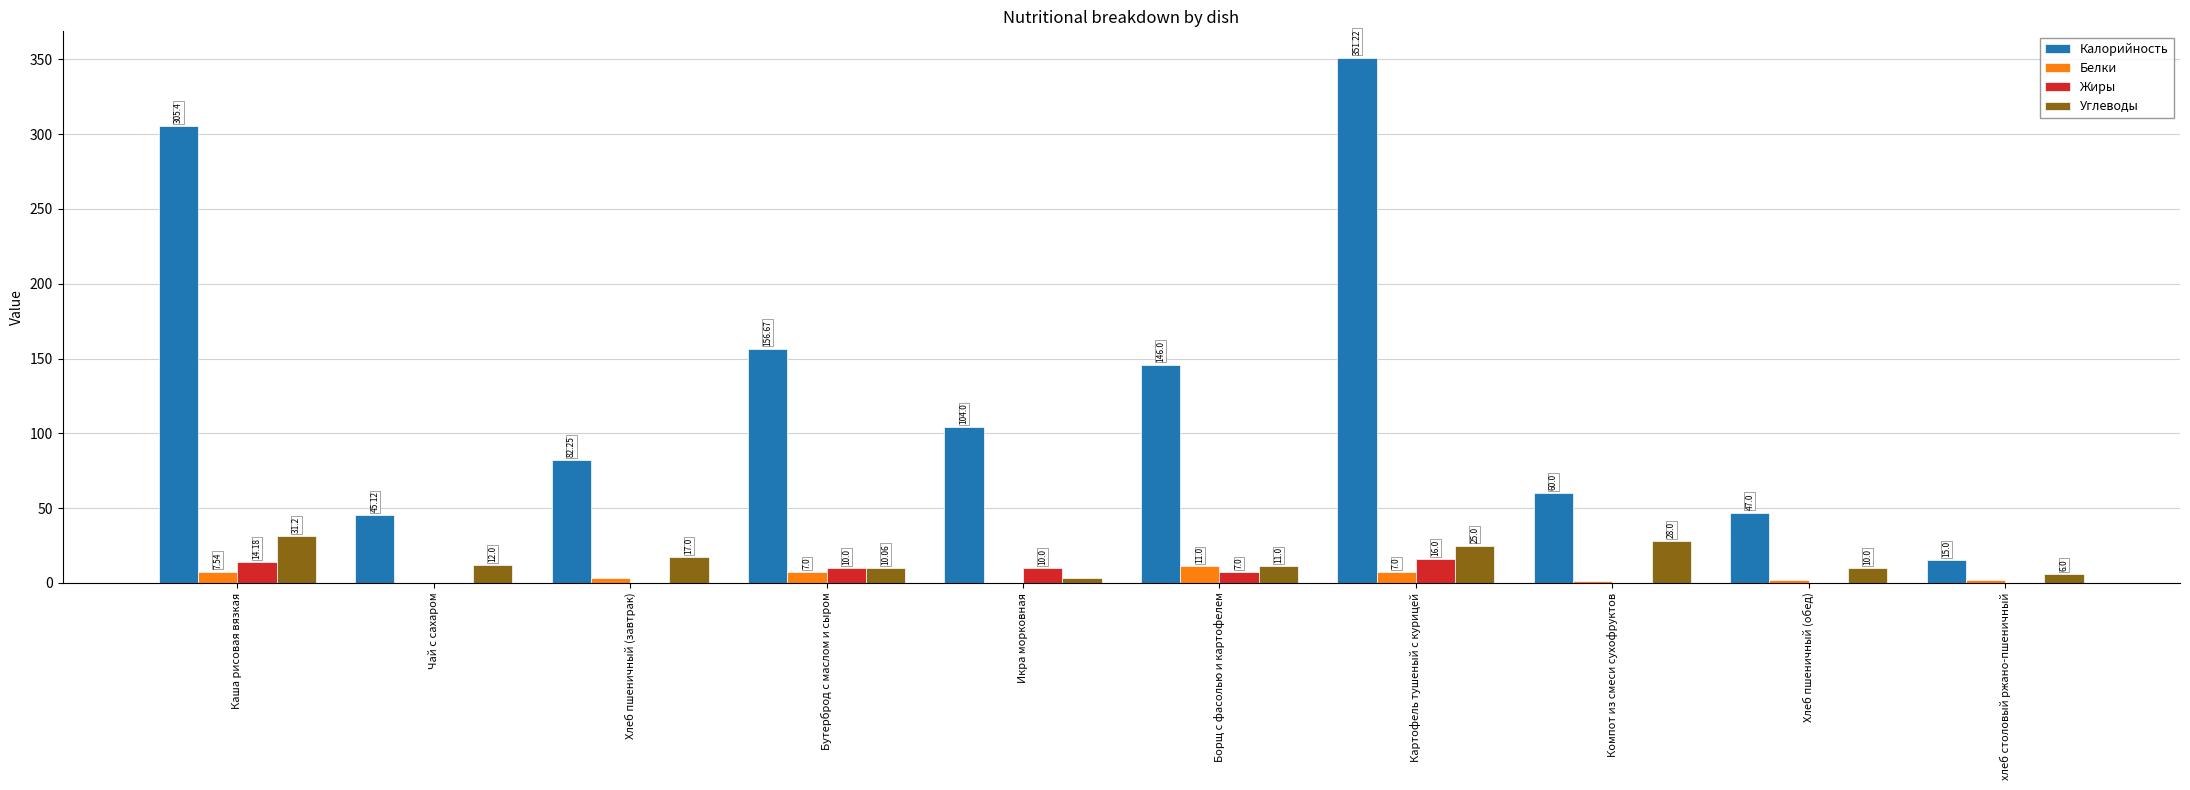

What is the total value across all series at Хлеб пшеничный (обед)?

59.0